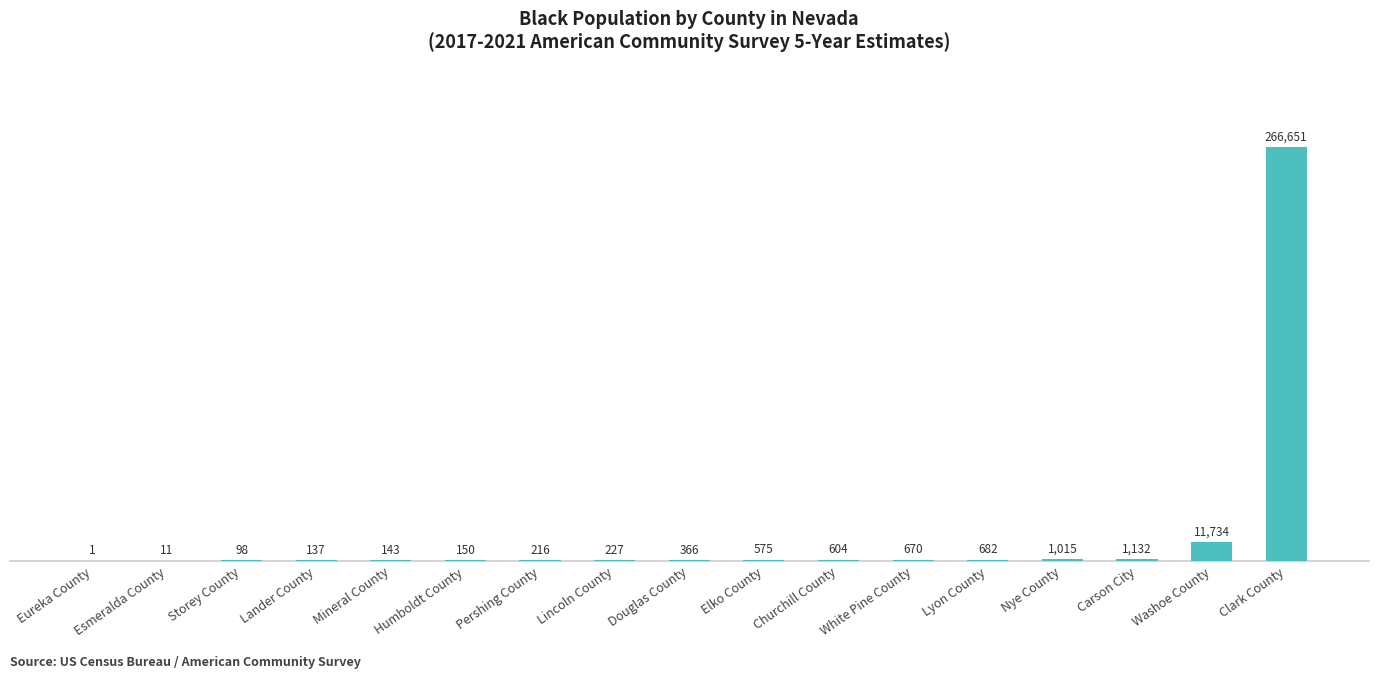

What is the sum of the values at Mineral County and Carson City?

1275